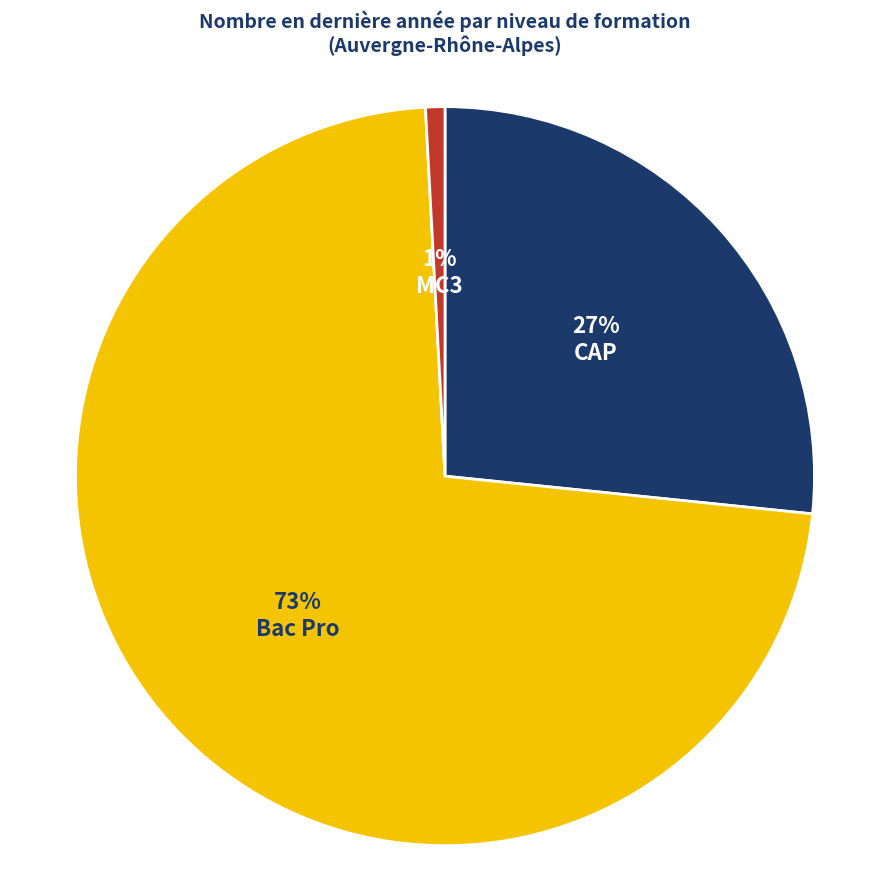

Is the sum of MC3 and Bac Pro greater than half?

Yes